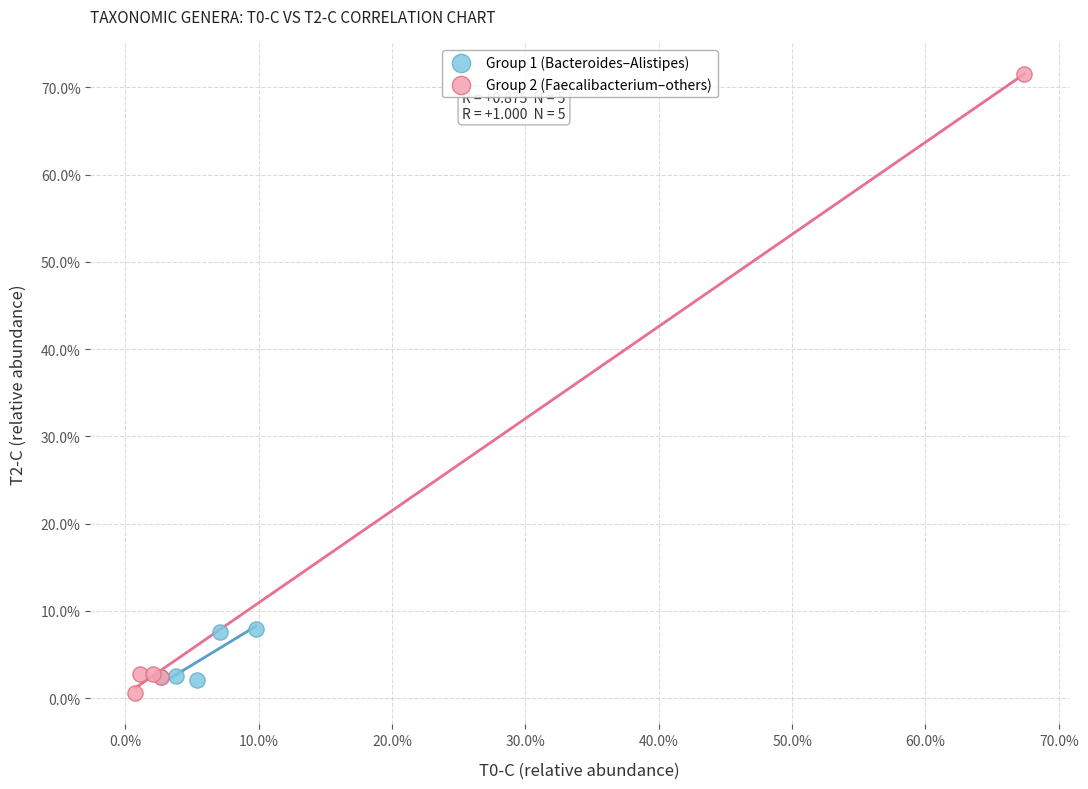

What are all the series names shown in the legend?

Group 1 (Bacteroides–Alistipes), Group 2 (Faecalibacterium–others)